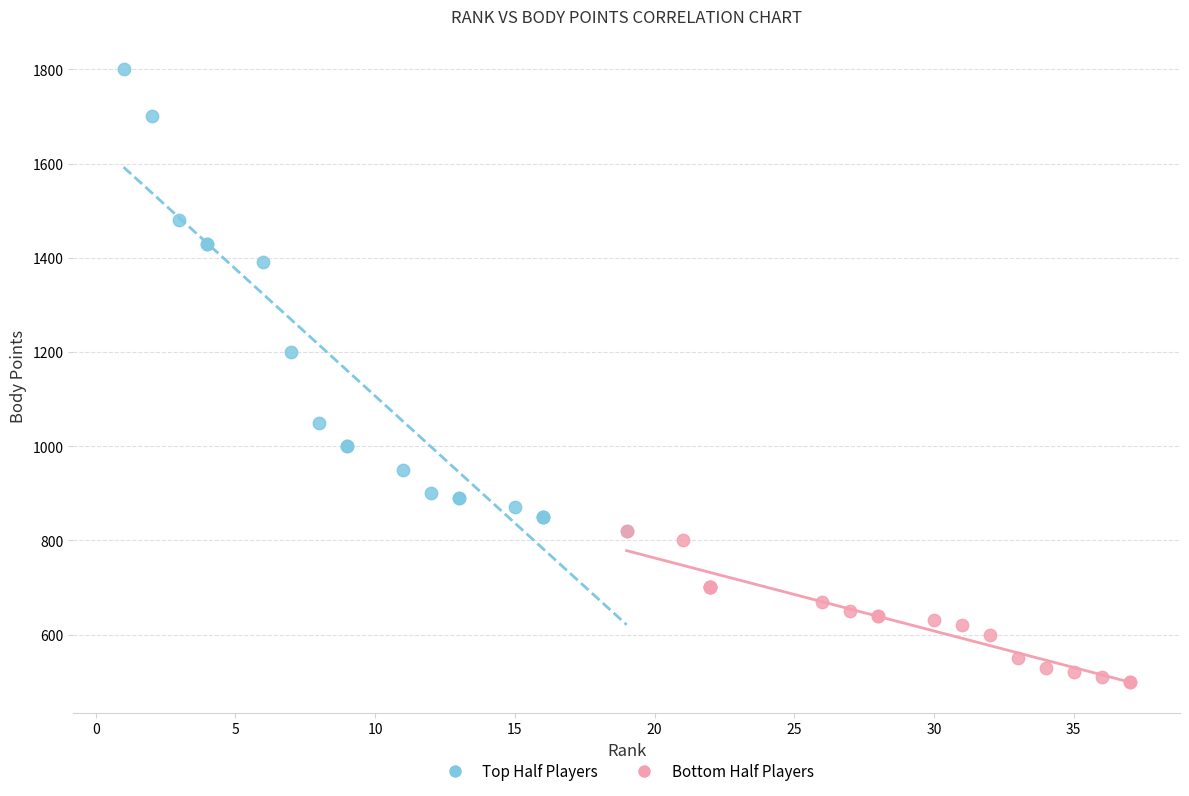

Which series has the largest Y range (max minus min)?

Top Half Players